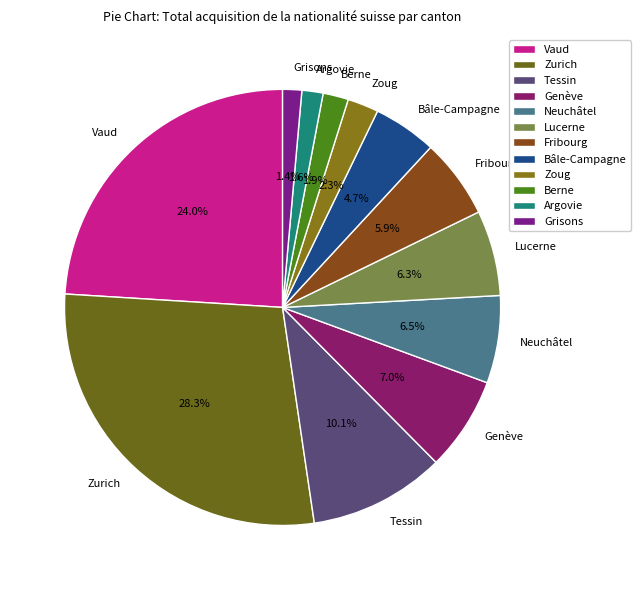

Which category has the biggest portion of the pie?

Zurich